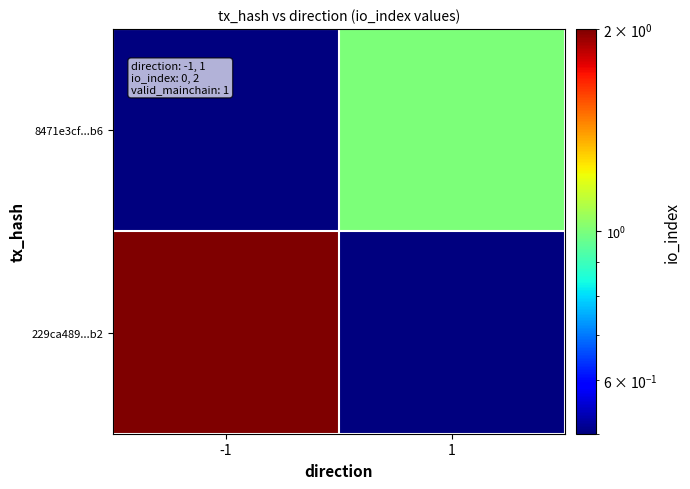

At -1, list the series in order from largest to smallest.

229ca489...b2, 8471e3cf...b6